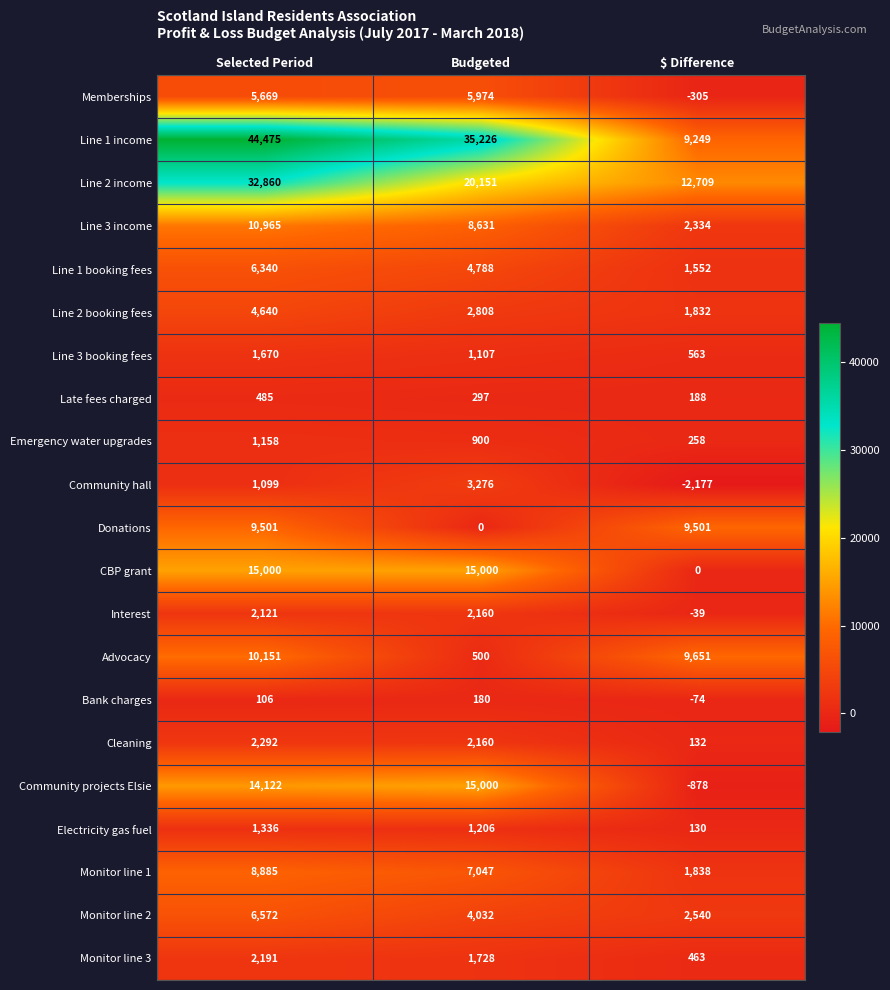

What is the maximum value shown in the chart?

44475